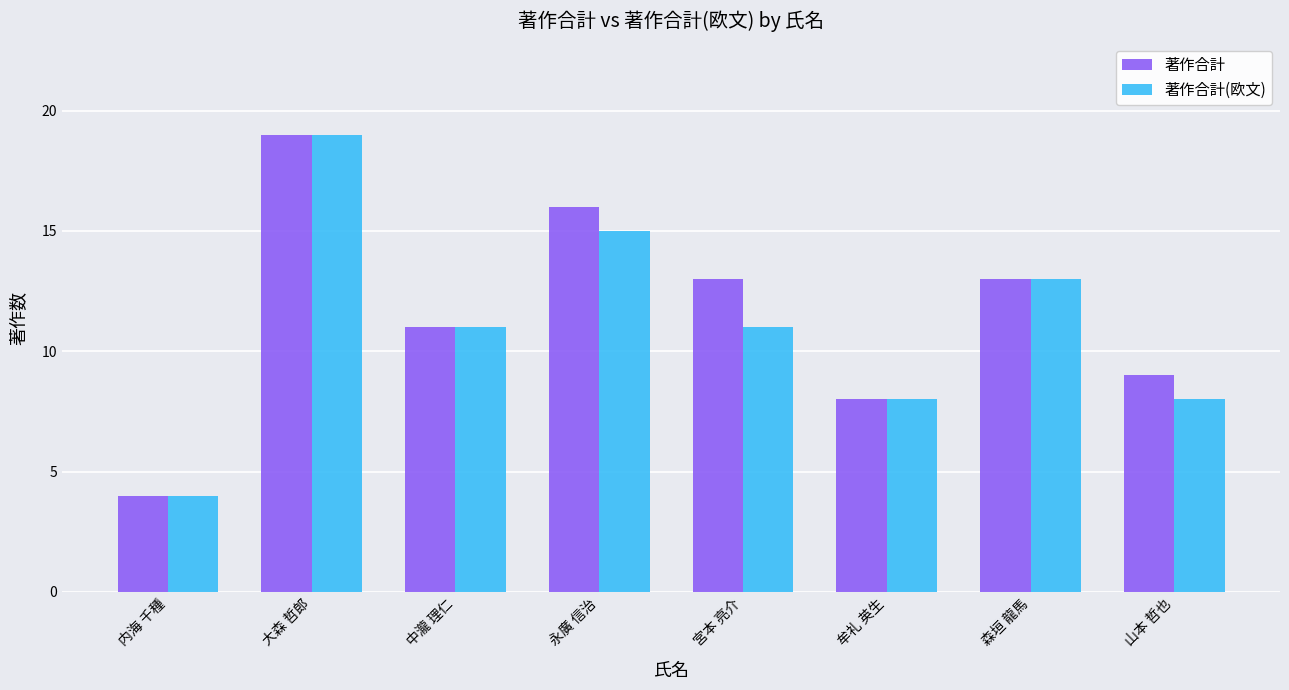

What is the difference between the maximum and second lowest values in the 著作合計(欧文) series?

11